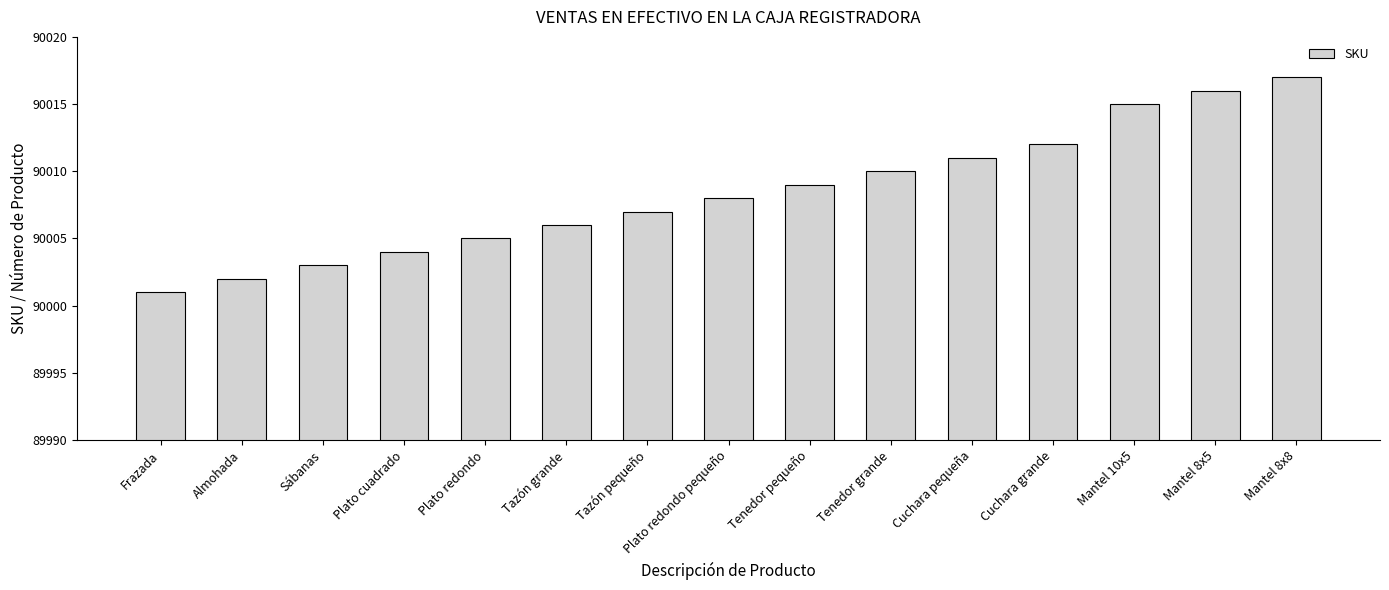

Is it true that the value at Cuchara grande is 154871?

False